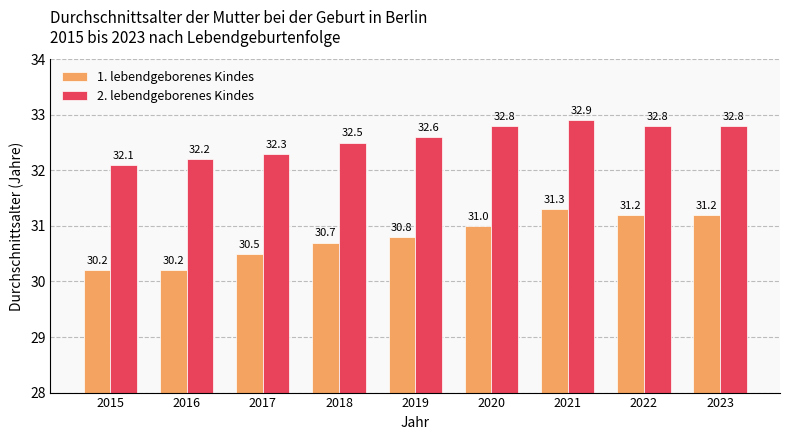

Rank the series by their maximum value, from highest to lowest.

2. lebendgeborenes Kindes, 1. lebendgeborenes Kindes